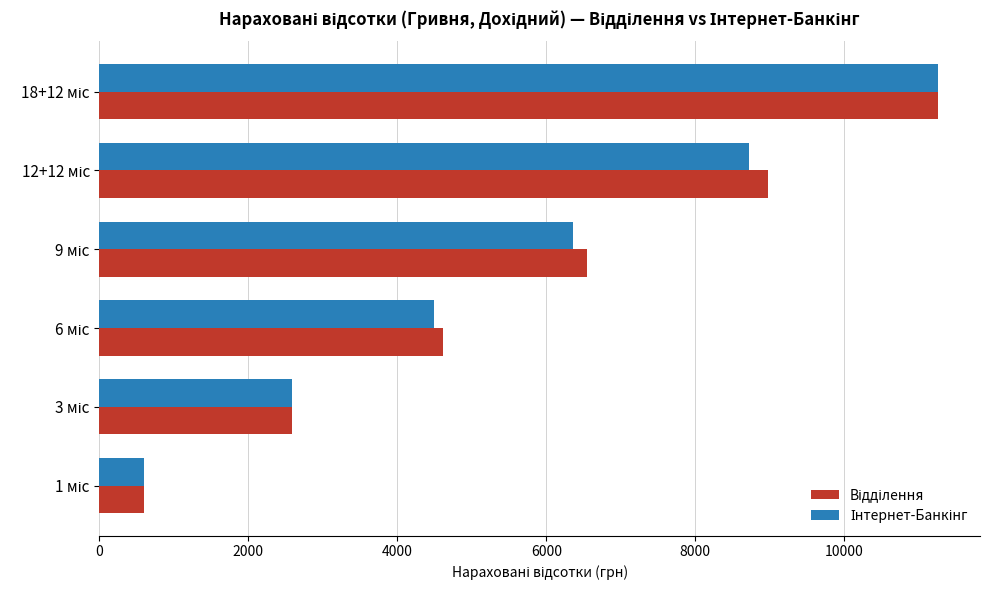

How many series are shown in this chart?

2